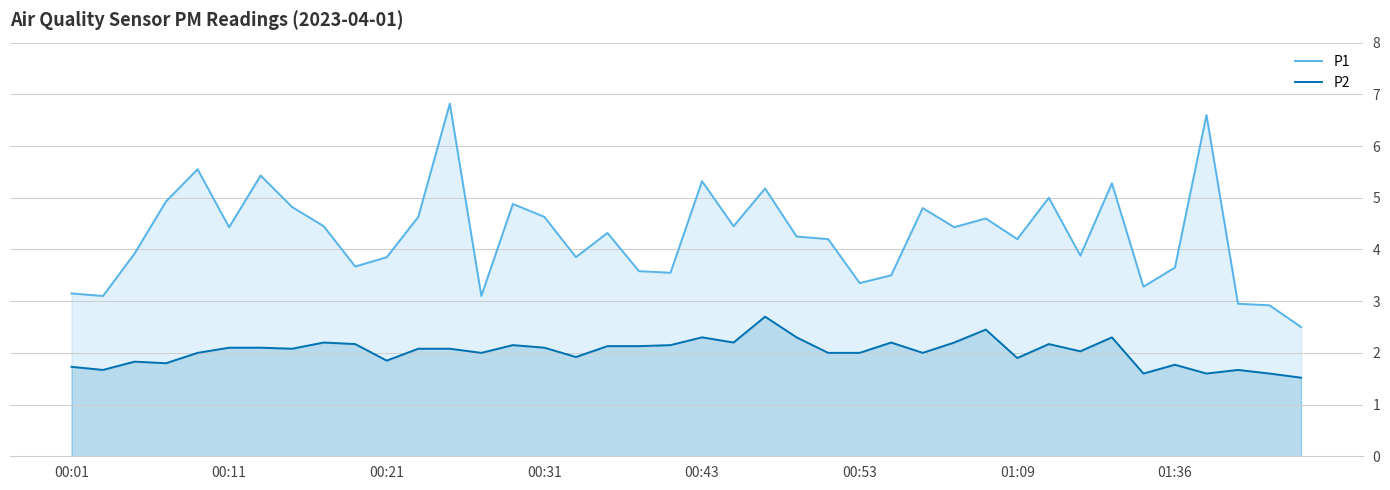

What is the difference between the maximum and minimum values in the P1 series?

4.3